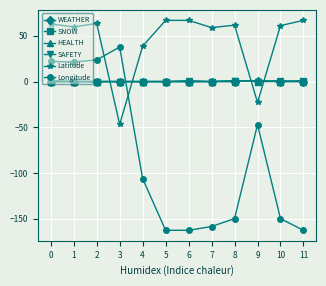

How many SNOW values are between 0 and 1?

12